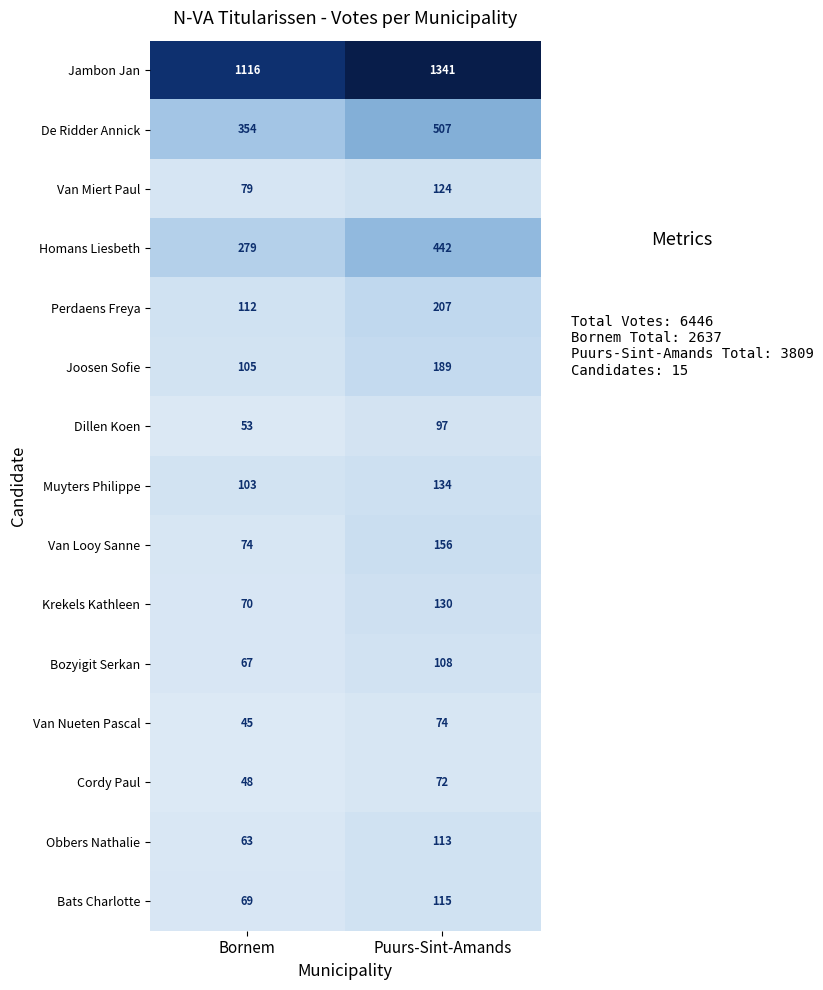

Which label corresponds to the largest value in the chart?

Puurs-Sint-Amands